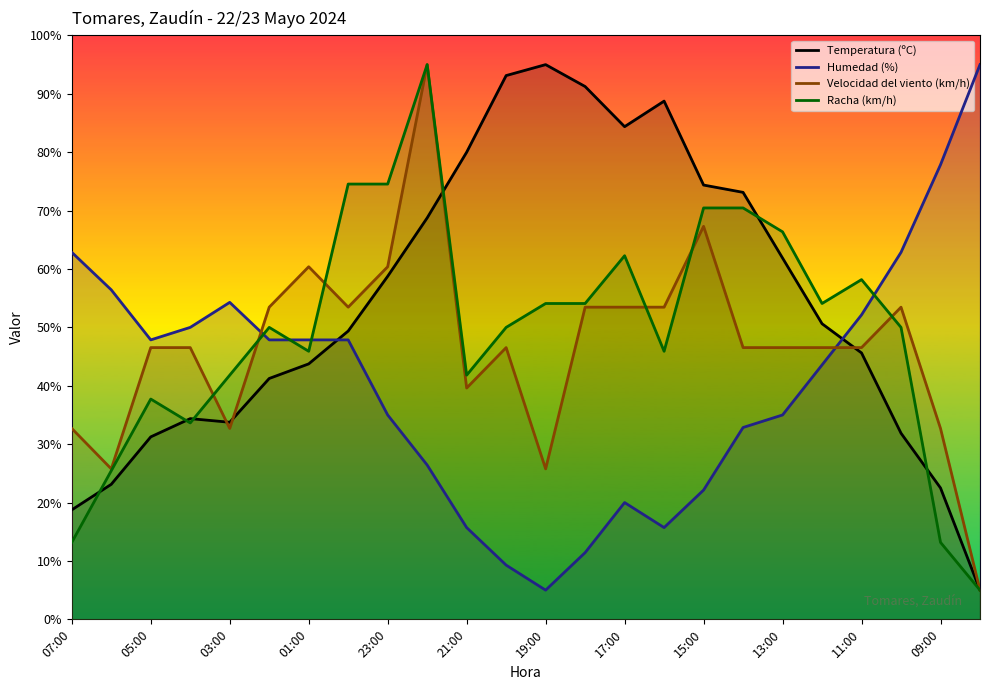

In Velocidad del viento (km/h), how many points are lower than both neighbors (excluding endpoints)?

5